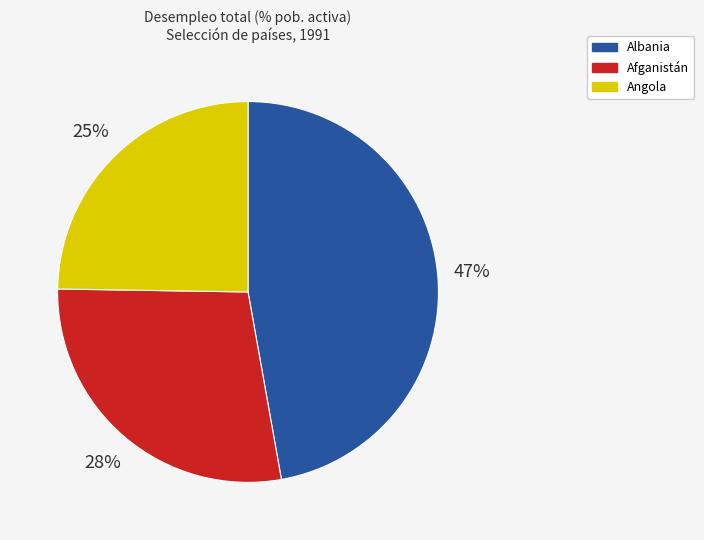

To the nearest percent, what is the average slice percentage?

33%